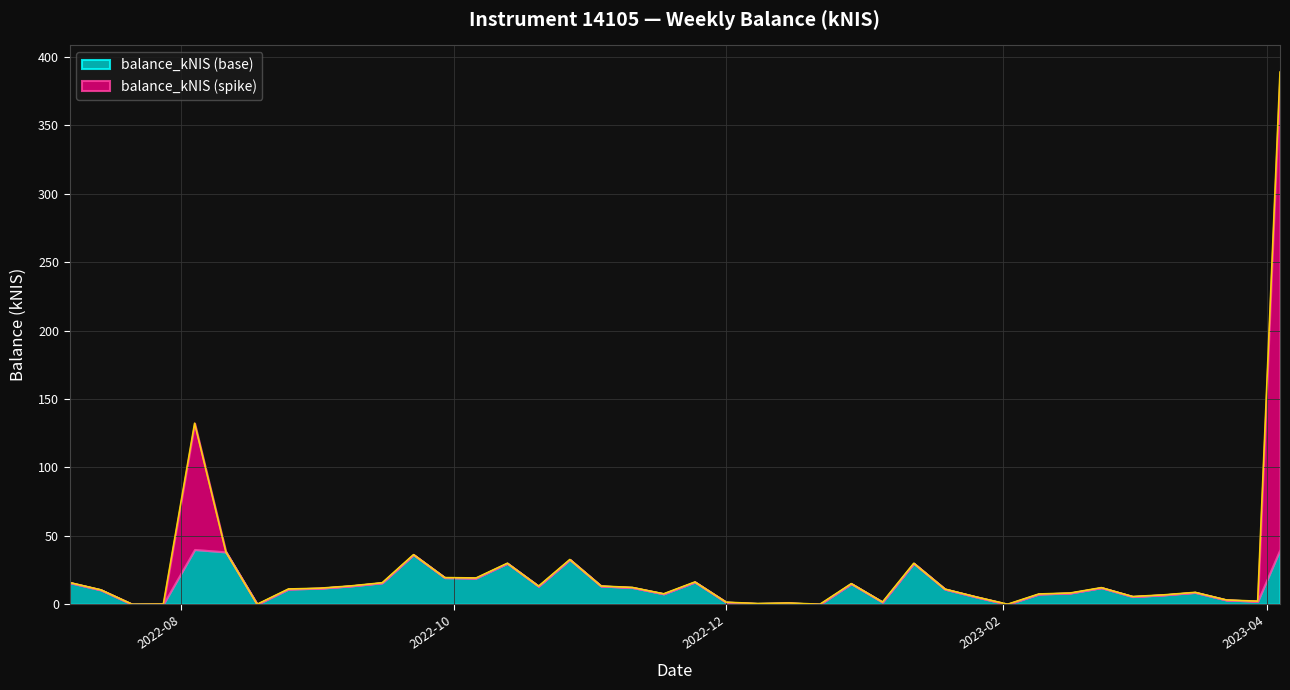

Which category has the lowest value across all series?

2022-07-21